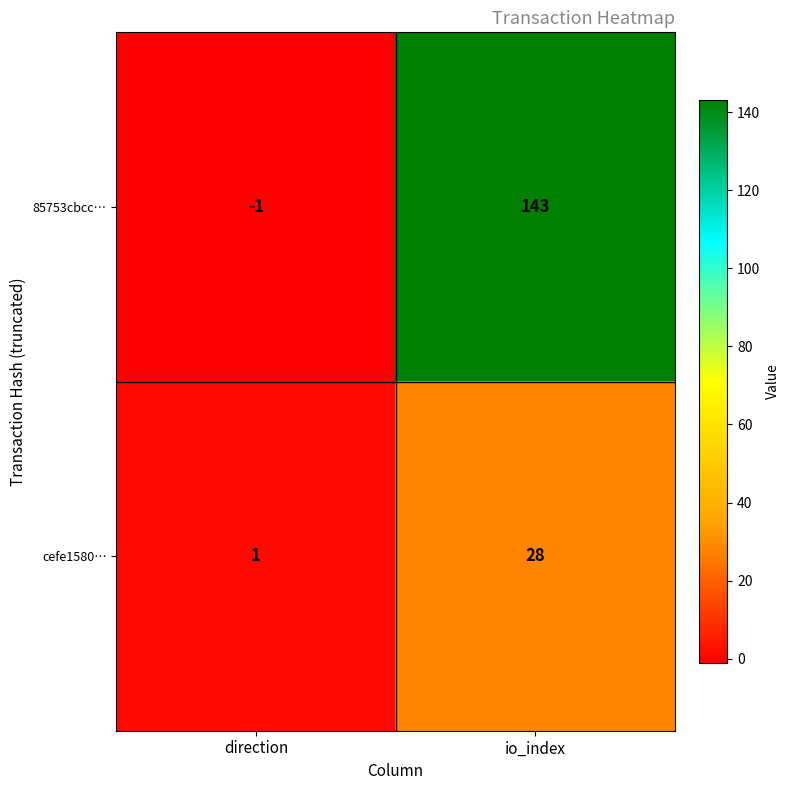

Rank the series by their maximum value, from lowest to highest.

cefe1580…, 85753cbcc…